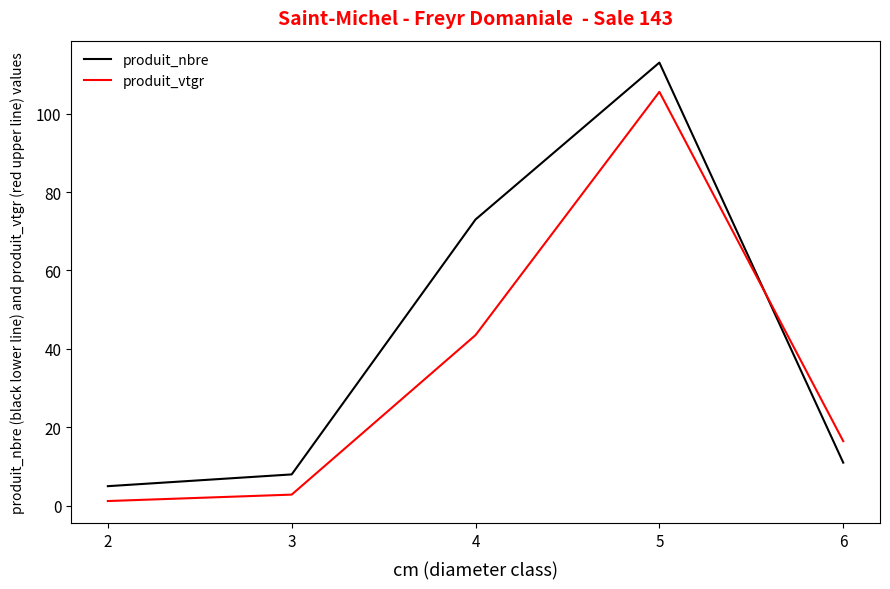

True or false: produit_nbre has more than 2 interior local peaks.

False